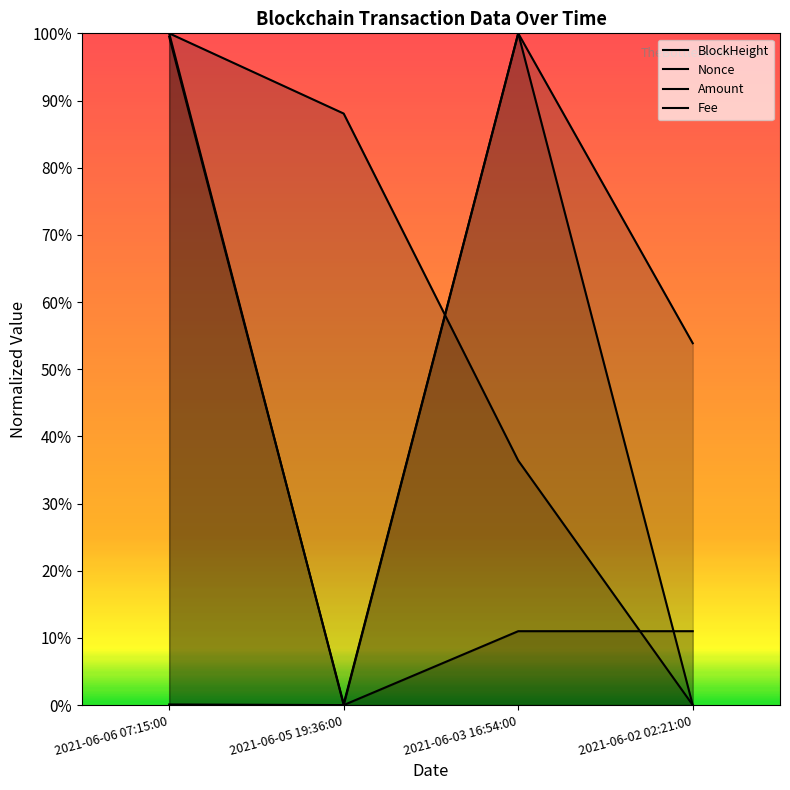

What is the maximum value shown in the chart?

1.0